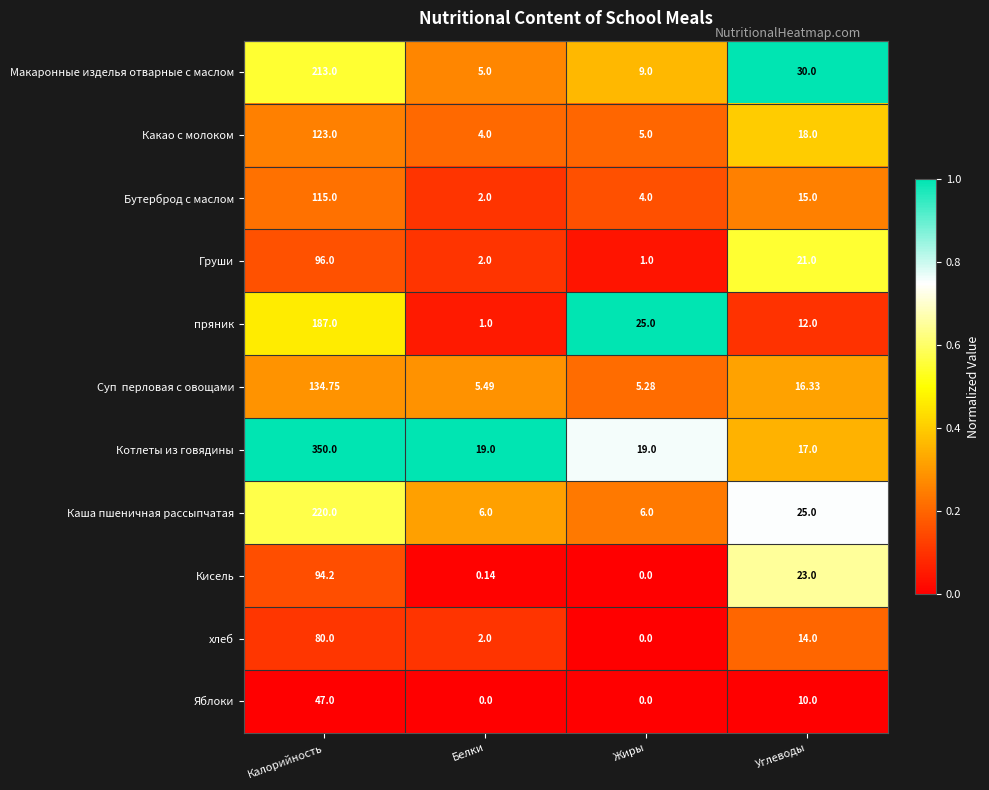

Which series has the largest range (max minus min)?

Котлеты из говядины